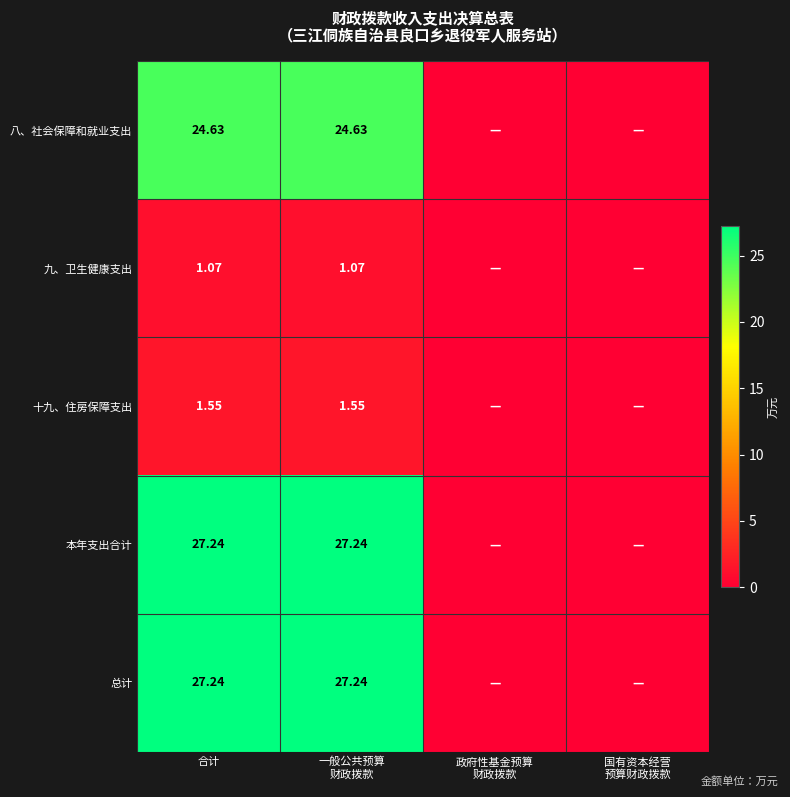

Which category has the highest value across all series?

合计